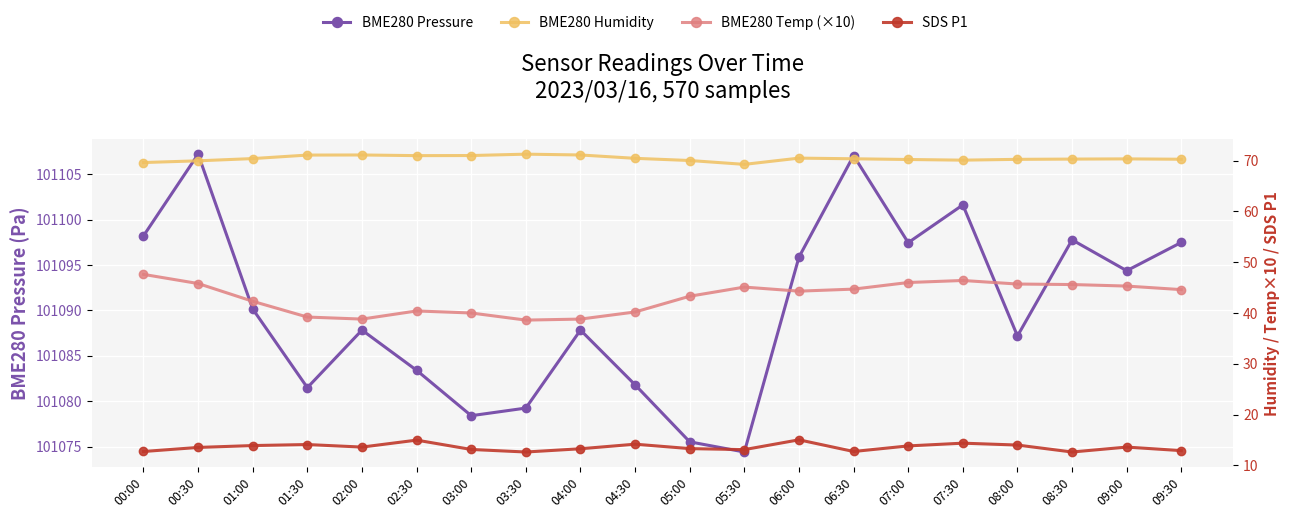

Count the number of data series in this chart.

4